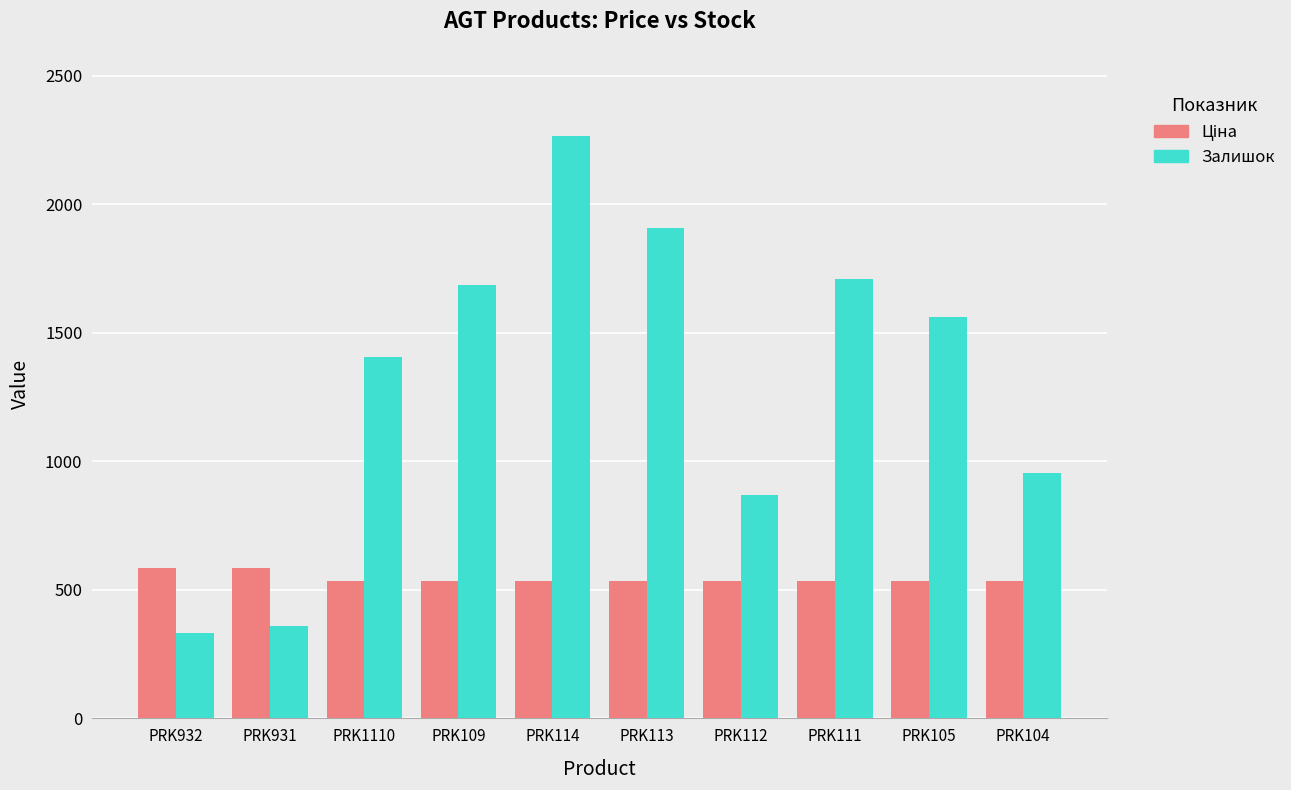

What is the total value across all series at PRK112?

1404.4